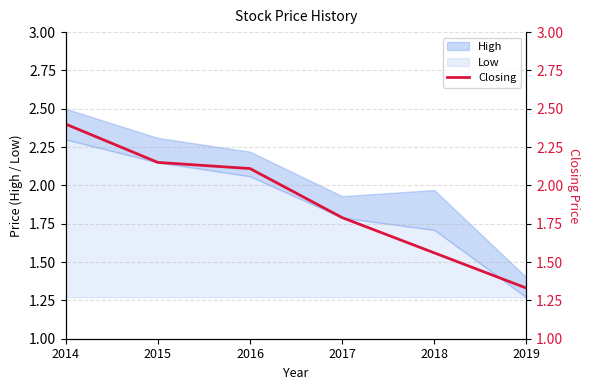

What is the minimum value shown in the chart?

1.3